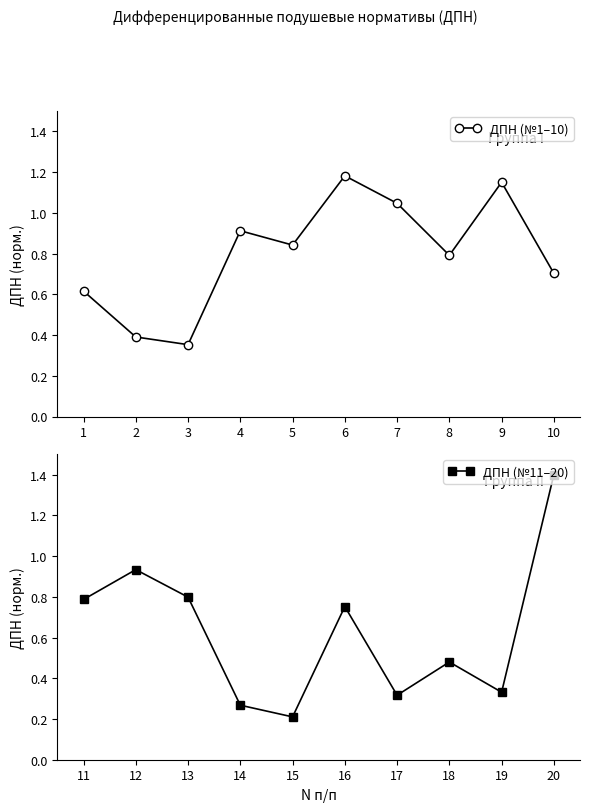

After their last crossing, which series has the higher values: ДПН (№11–20) or ДПН (№1–10)?

ДПН (№11–20)